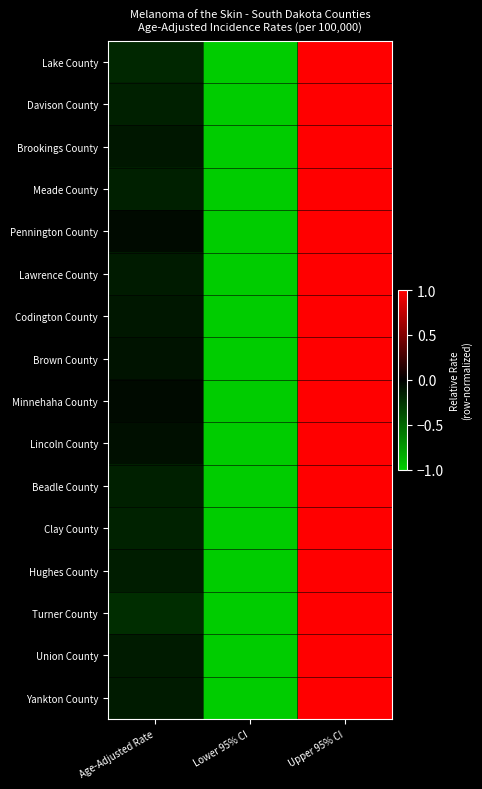

At which category is the sum across all series the highest?

Upper 95% CI